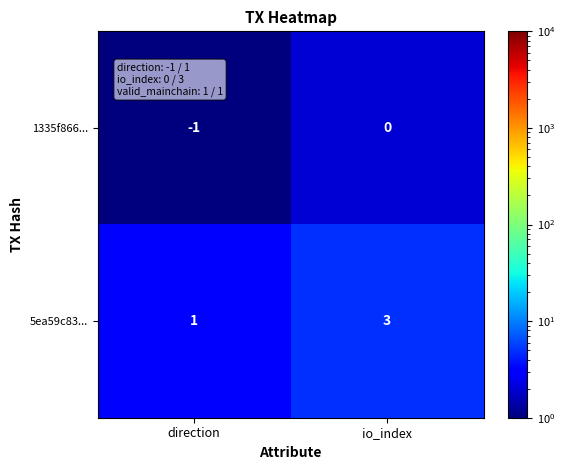

At which label is 5ea59c83... closest to 2?

direction